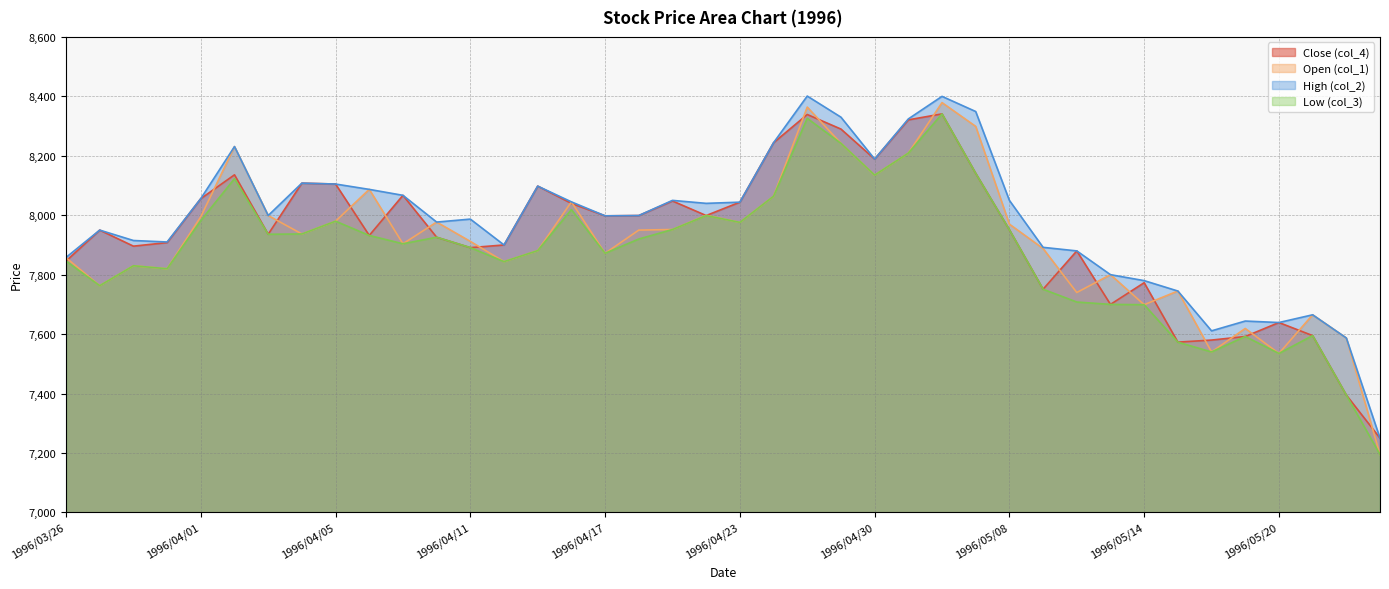

The High (col_2) series shows 2173 at 1996/05/08. True or false?

False